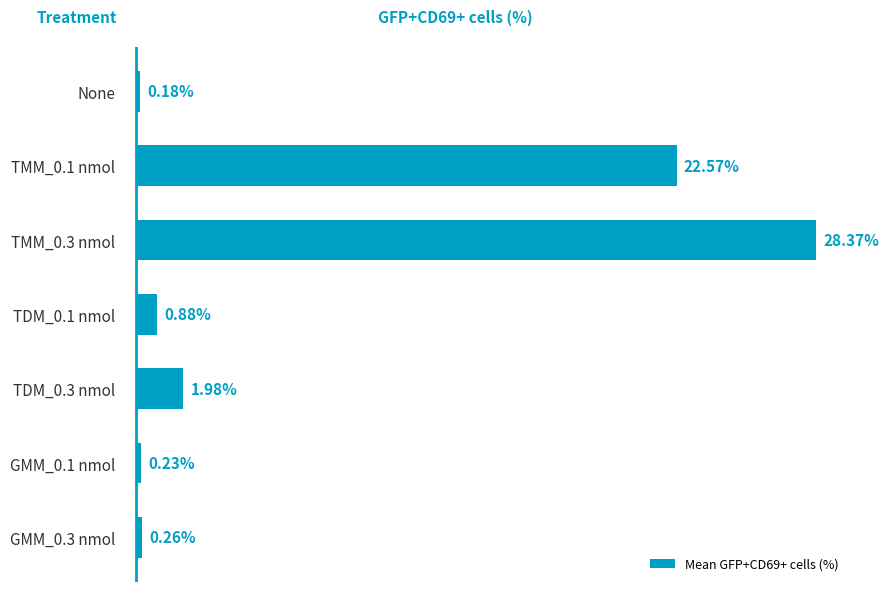

Rank the categories by value from lowest to highest.

None, GMM_0.1 nmol, GMM_0.3 nmol, TDM_0.1 nmol, TDM_0.3 nmol, TMM_0.1 nmol, TMM_0.3 nmol